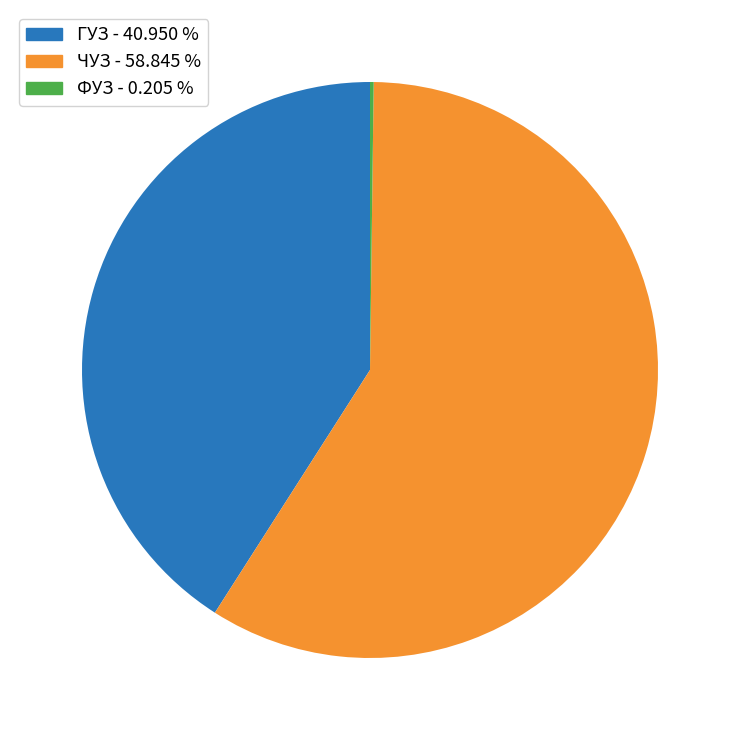

Is there a majority slice in this chart?

Yes